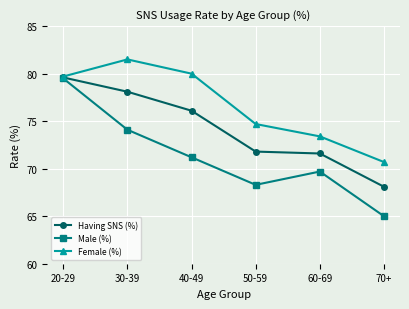

What is the total value across all series at 40-49?

227.3